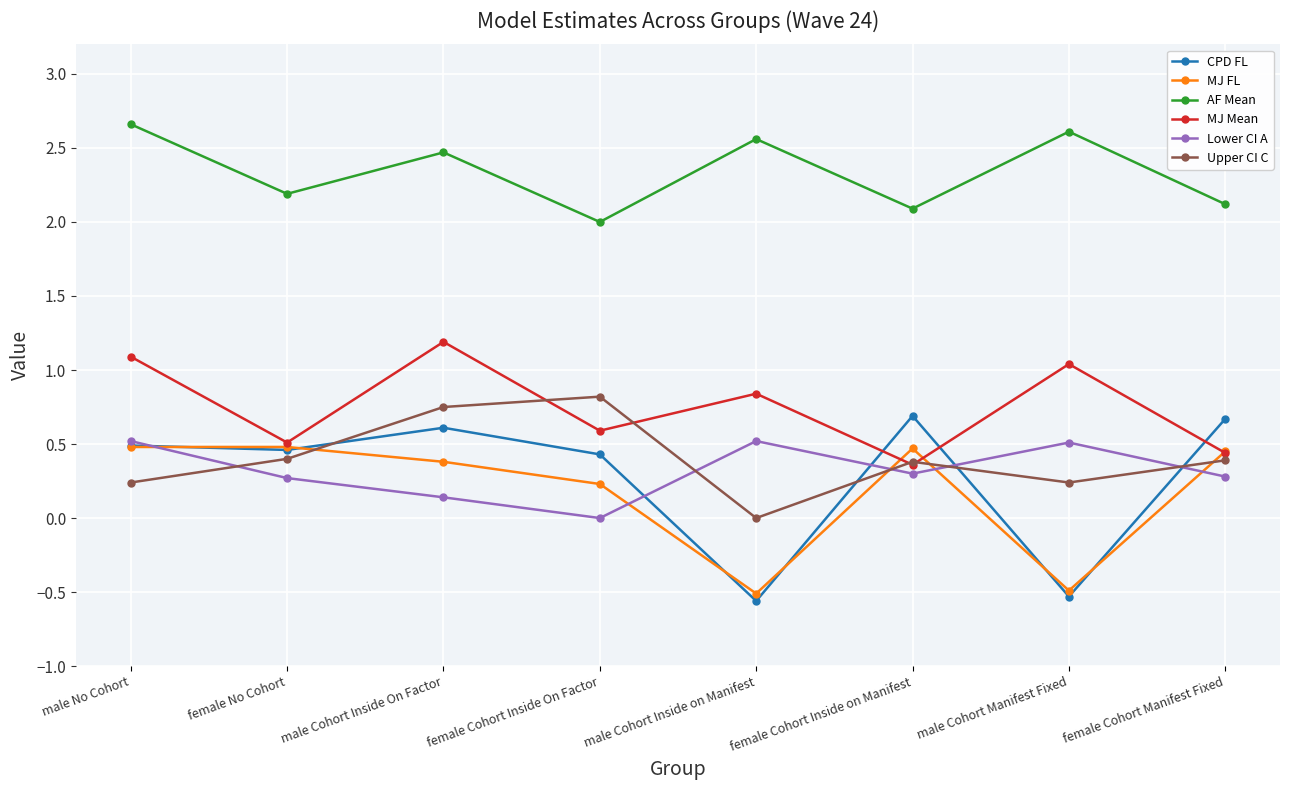

What is the approximate value of AF Mean at male Cohort Inside on Manifest?

2.6